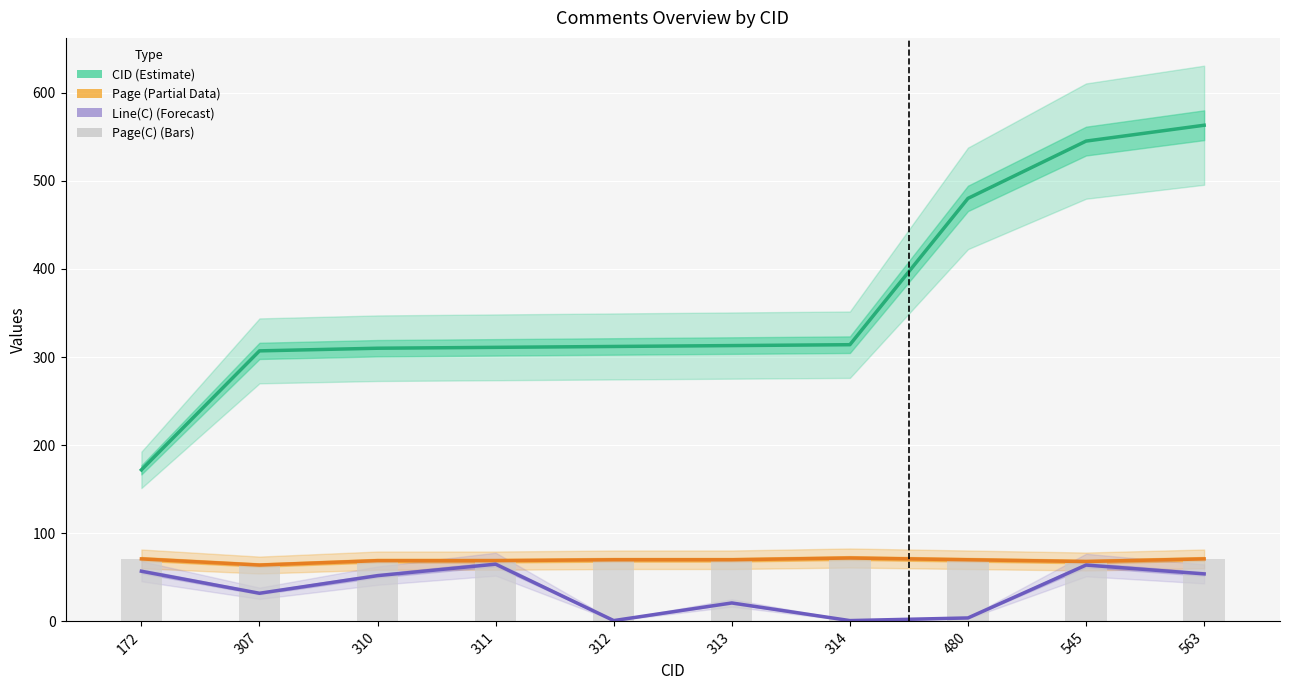

How many values in the CID series are below 313?

5